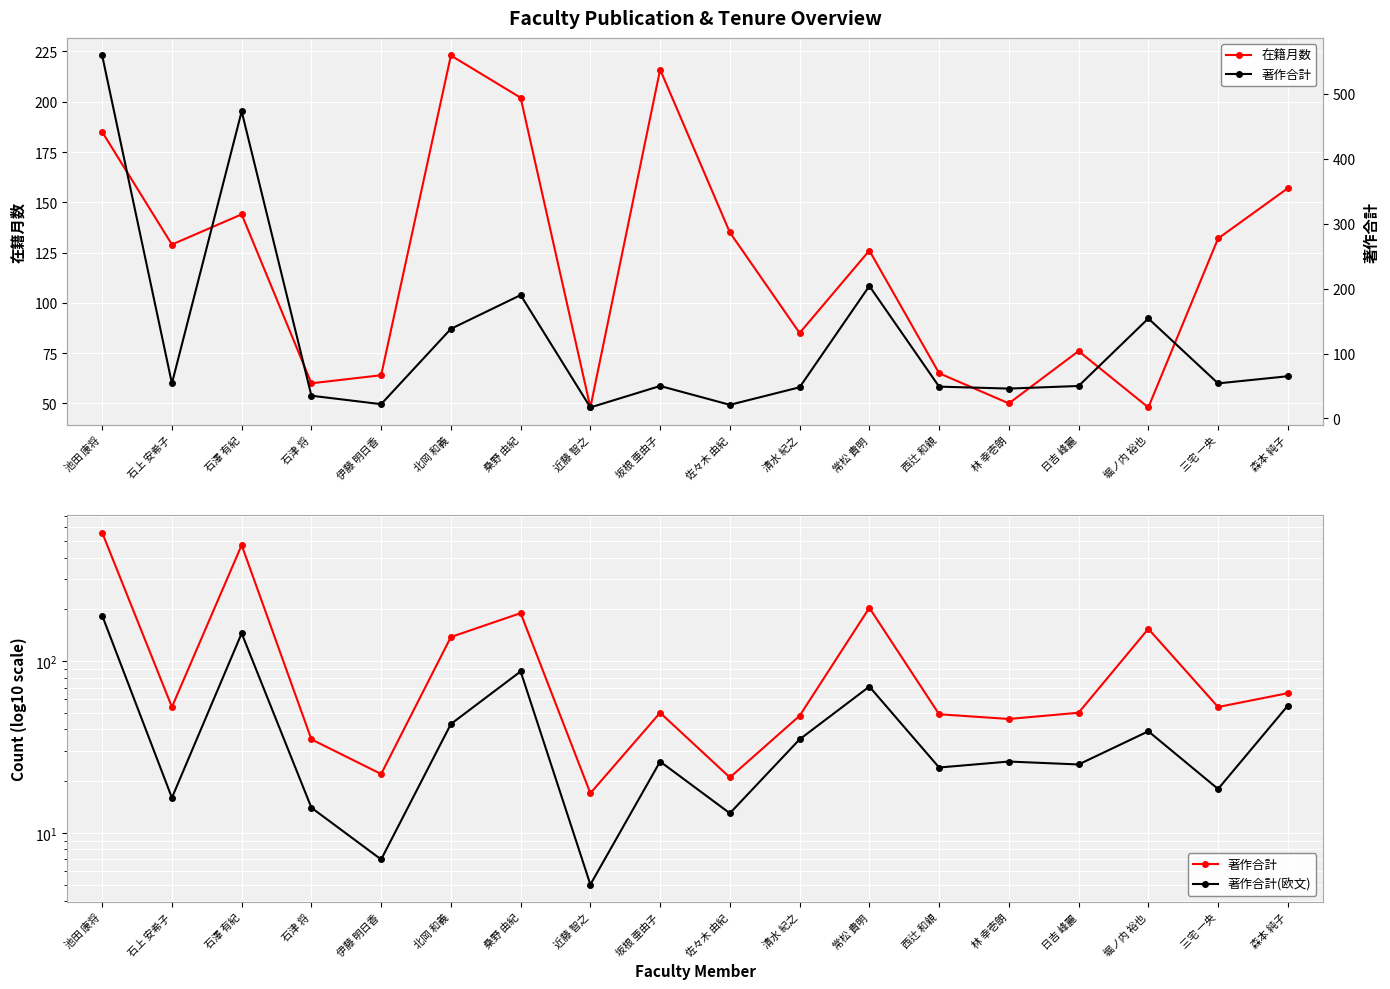

What is the difference between the 著作合計 values at 北岡 和義 and 佐々木 由紀?

117